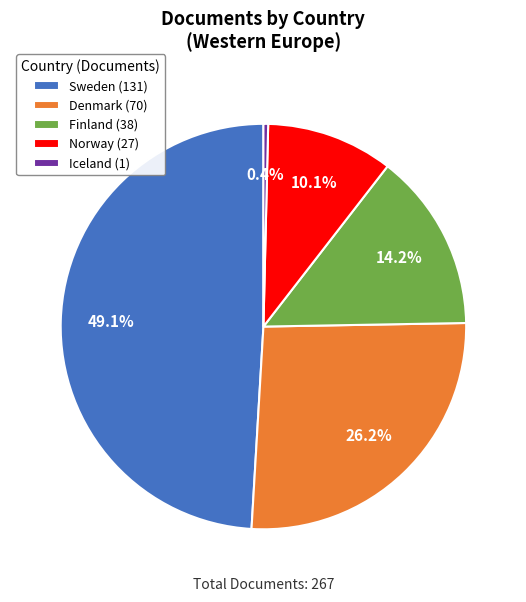

Is it true that Denmark is 32% of the pie?

False